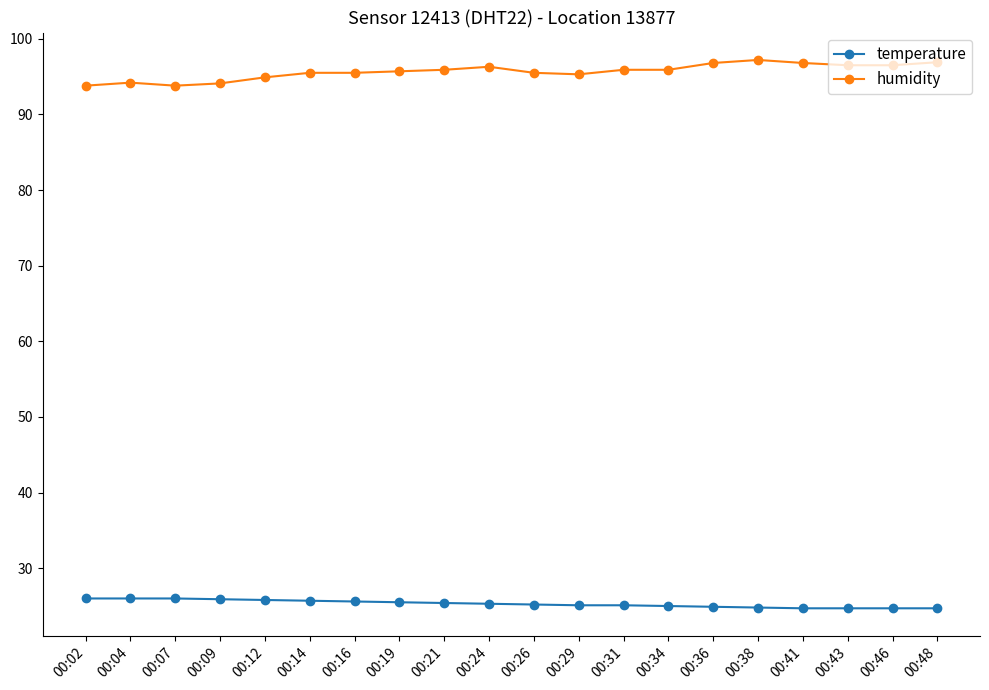

True or false: temperature and humidity cross at least once.

False